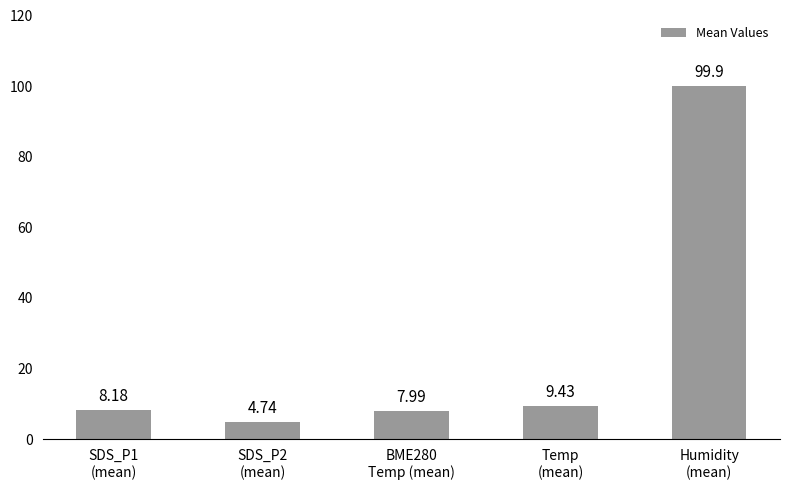

What is the difference between the values at SDS_P2
(mean) and Humidity
(mean)?

95.2